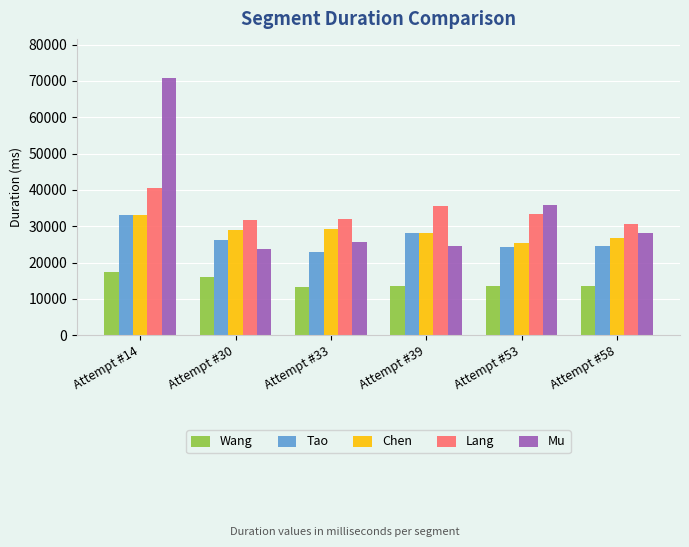

How many distinct data groups are displayed?

5